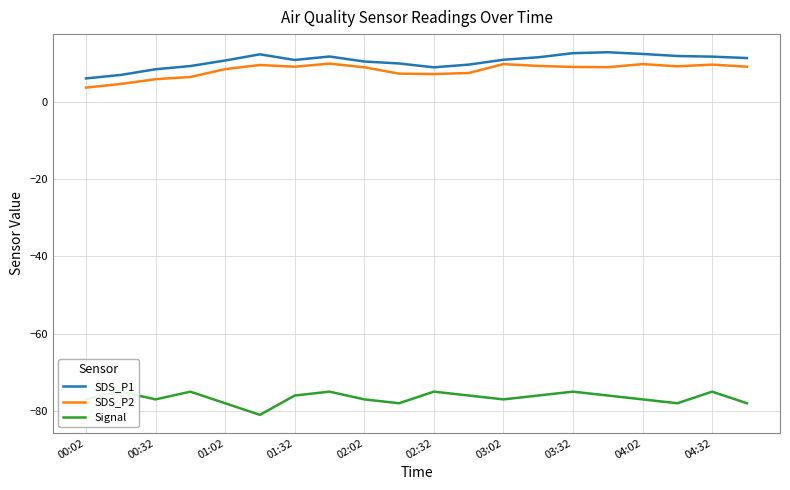

The Signal series shows -76.0 at 13. True or false?

True